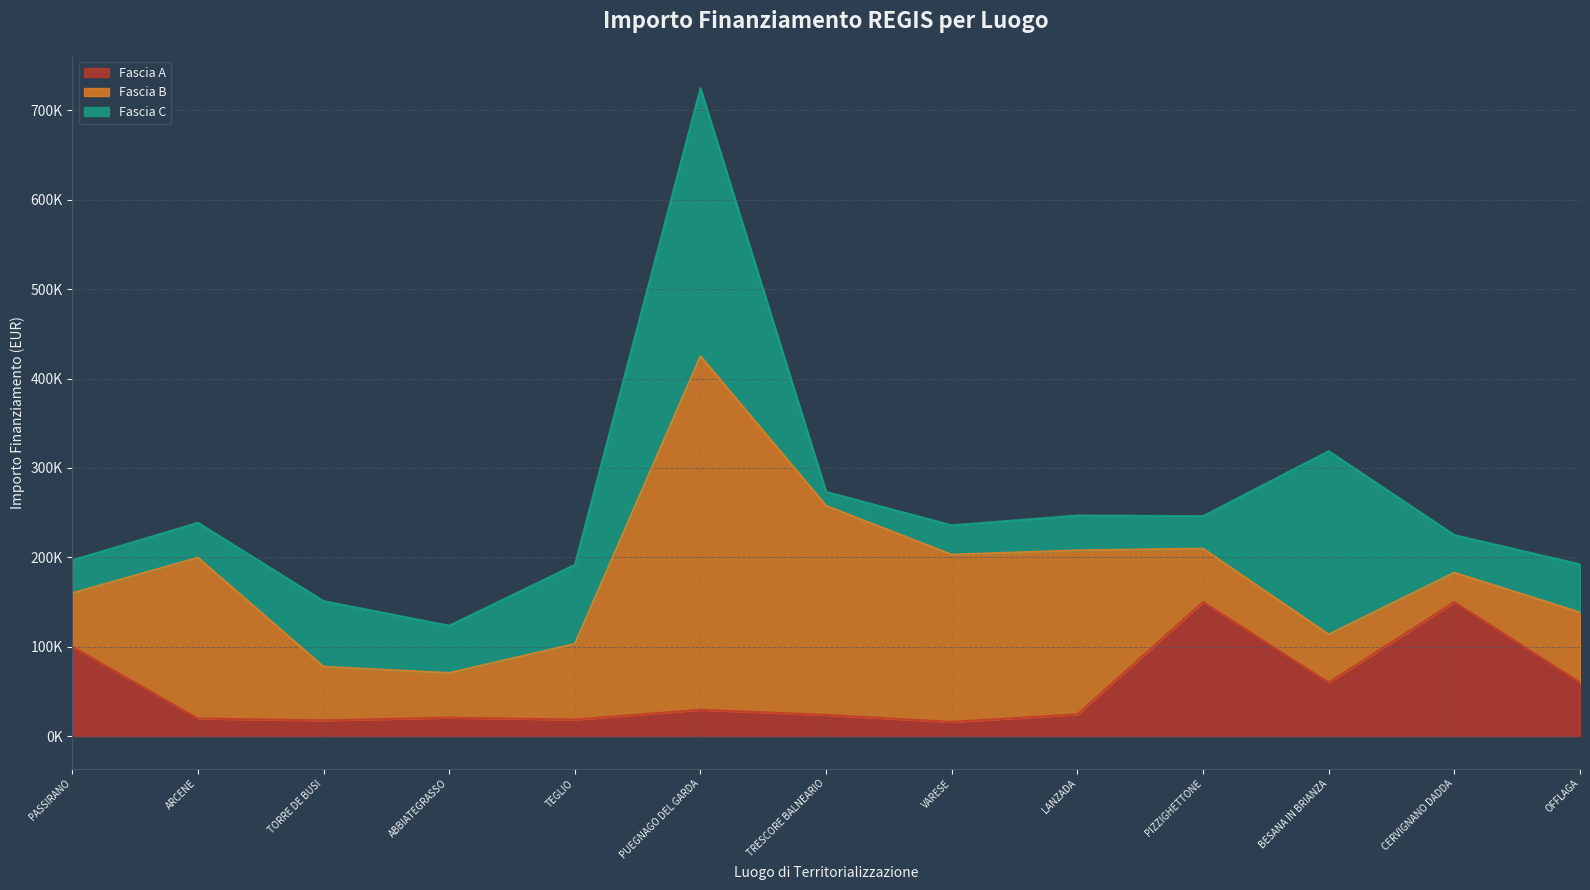

Reading right to left, what are all the values shown in this chart?

Fascia A: 60000.0	150000.0	60000.0	150000.0	24354.0	15844.0	23663.4	29464.2	18516.0	20632.0	17625.0	19661.6	100000.0
Fascia B: 78445.4	32868.0	53784.0	59760.0	183501.0	187212.0	234000.0	395644.9	84735.1	50000.0	60000.0	180000.0	60000.0
Fascia C: 53736.0	42066.0	205092.0	36351.0	39000.0	32804.9	15630.6	299862.0	88400.0	52920.0	73440.0	39060.0	36760.1